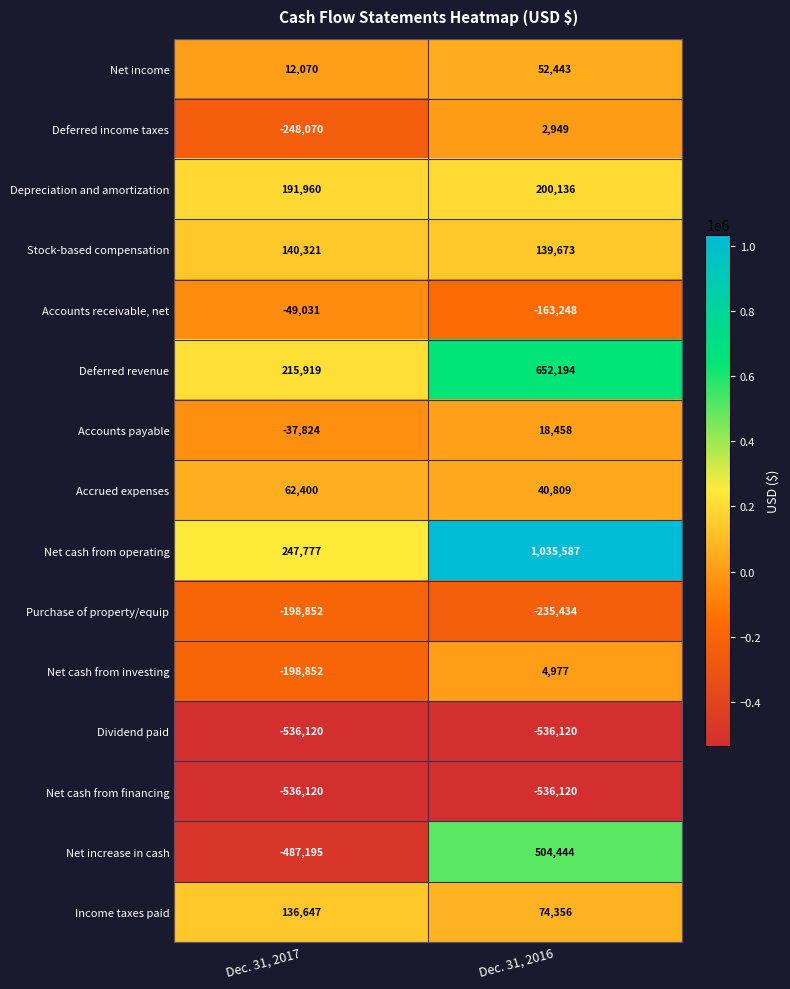

What is the sum of the Net cash from operating values at Dec. 31, 2016 and Dec. 31, 2017?

1283364